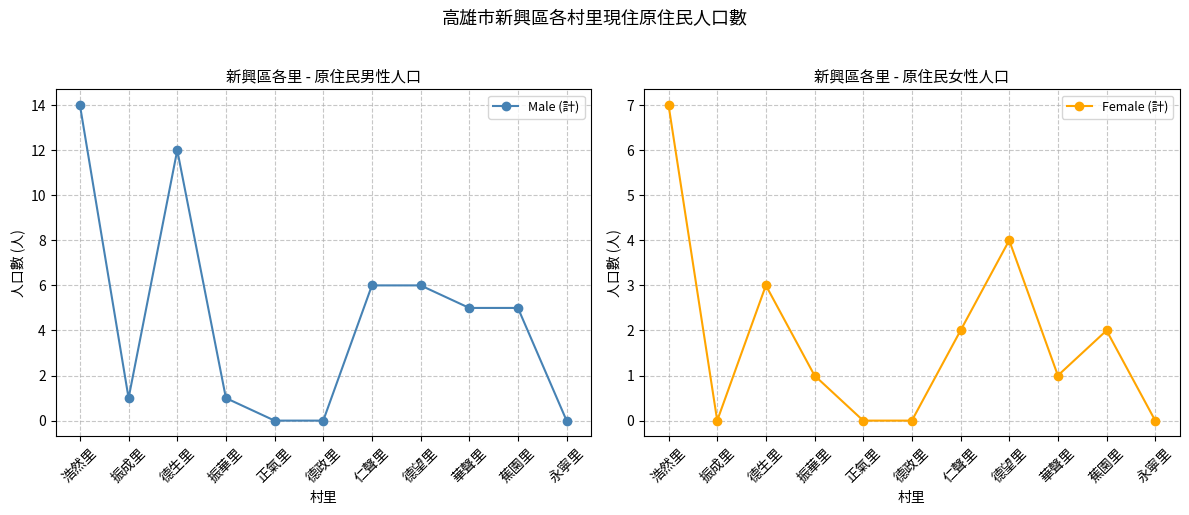

True or false: Male (計) has a value of 20 at 浩然里.

False